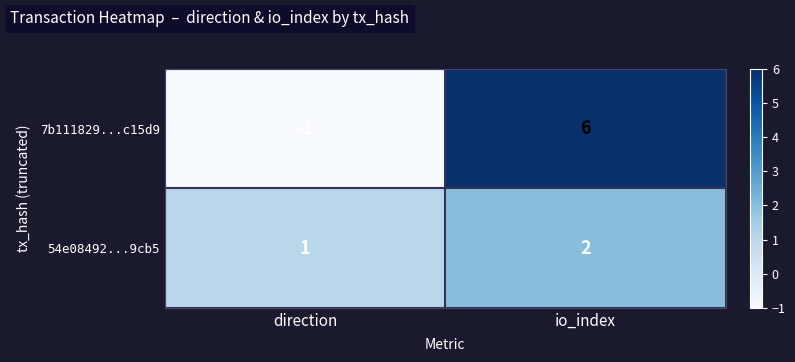

Which series has the largest total across all categories?

7b111829...c15d9